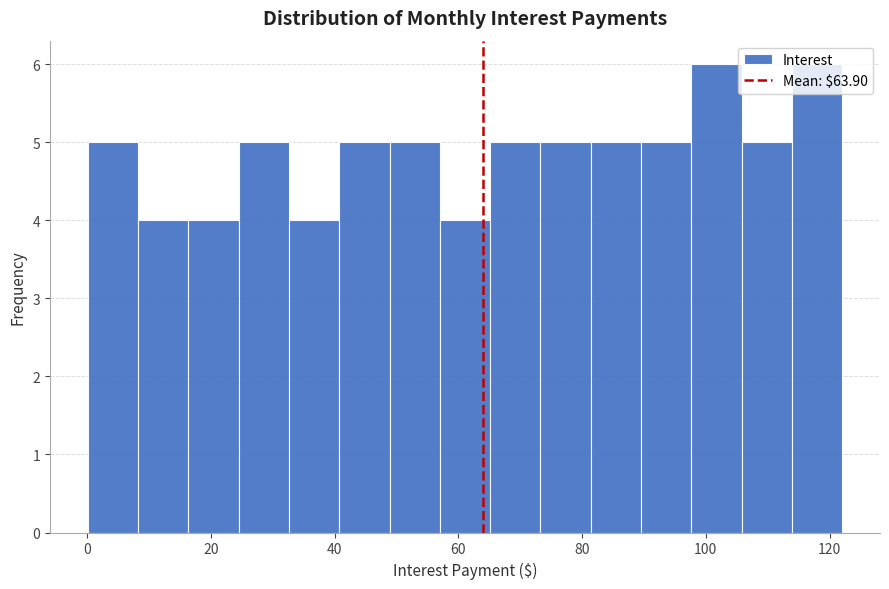

Reading left to right, transcribe this chart: for each bar, give the range it covers on the x-axis and its height. Neither the bar edges nor the heights are printed on the chart, so give them approximately, as read against the axes.

0 to 8: 5
8 to 16: 4
16 to 24: 4
24 to 32: 5
32 to 40: 4
40 to 48: 5
48 to 58: 5
58 to 66: 4
66 to 74: 5
74 to 82: 5
82 to 90: 5
90 to 98: 5
98 to 106: 6
106 to 114: 5
114 to 122: 6